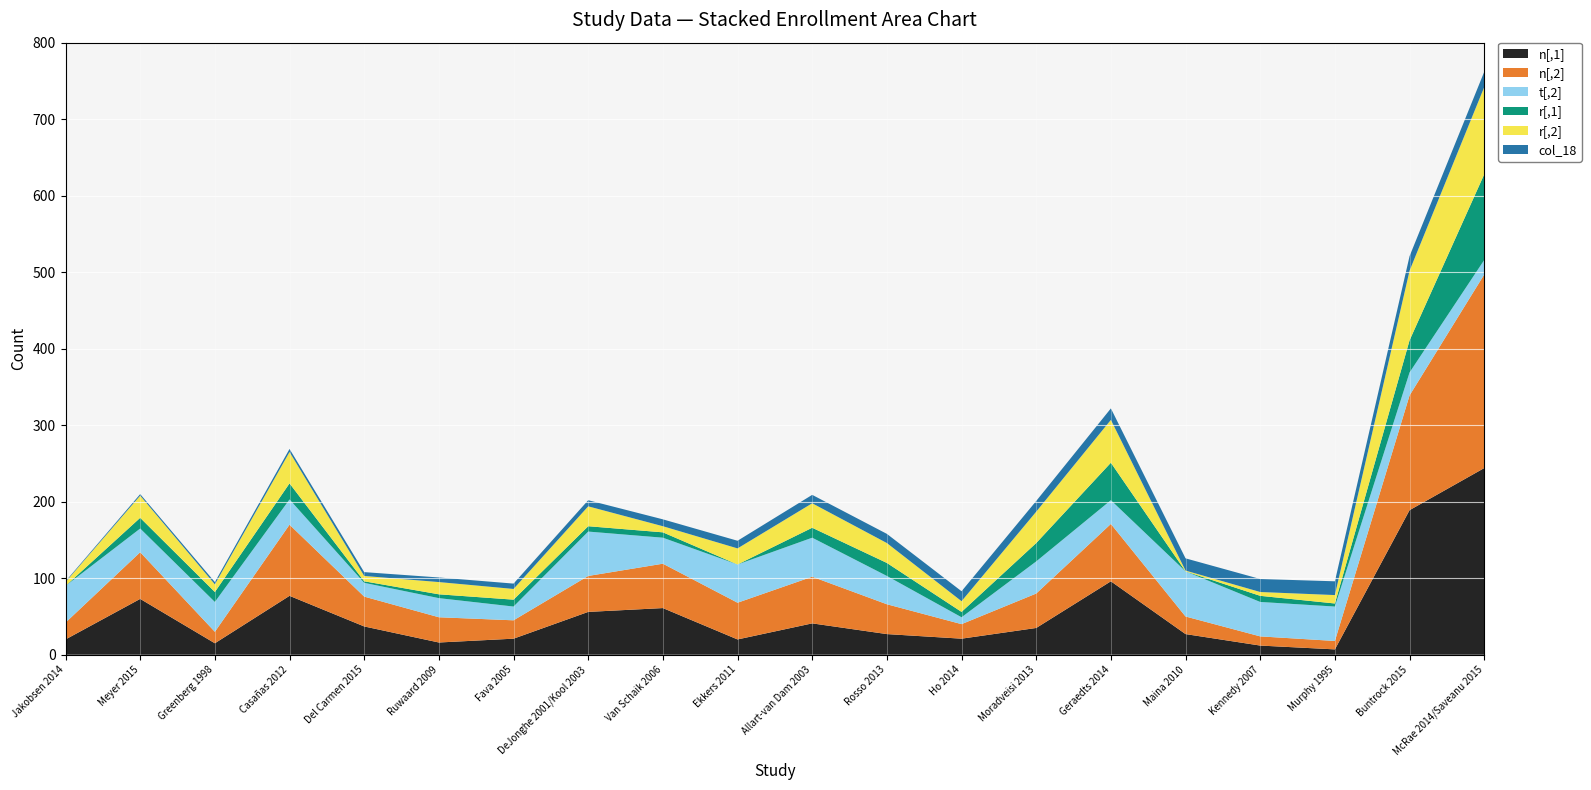

Reading left to right, what are all the values shown in this chart?

n[,1]: 20	73	15	77	37	16	21	56	61	20	41	27	21	35	96	27	12	7	189	244
n[,2]: 22	61	15	93	39	33	24	47	58	48	61	39	19	45	75	23	12	11	150	253
t[,2]: 48	31	39	33	18	25	18	58	34	50	51	37	9	42	31	59	45	45	30	19
r[,1]: 0	14	13	21	2	5	9	7	7	0	13	17	7	24	49	0	8	4	42	112
r[,2]: 5	29	10	41	7	16	14	26	8	21	32	26	14	41	56	1	5	11	91	114
col_18: 1	2	3	4	5	6	7	8	9	10	11	12	13	14	15	16	17	18	19	20